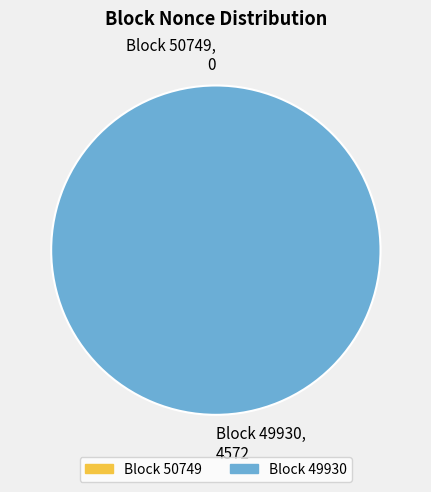

To the nearest percent, what is the average slice percentage?

50%